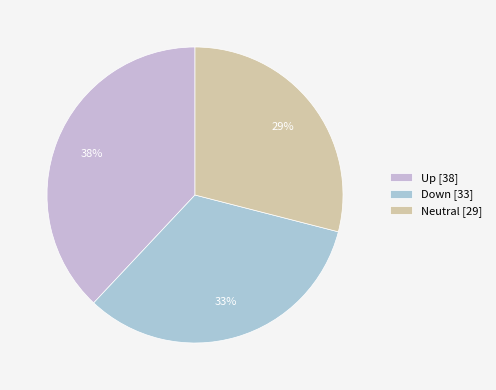

How many slices are in this pie chart?

3